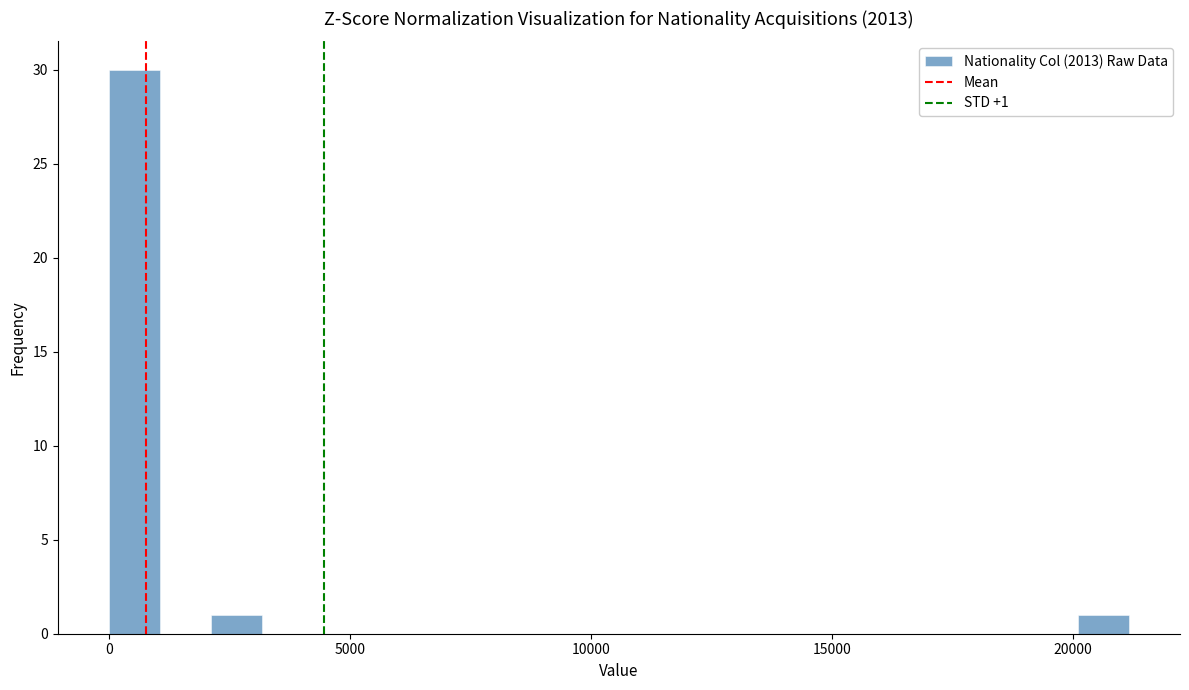

Around what value on the x-axis is the tallest bar? Give the approximate position of its centre, as read against the axis.

500